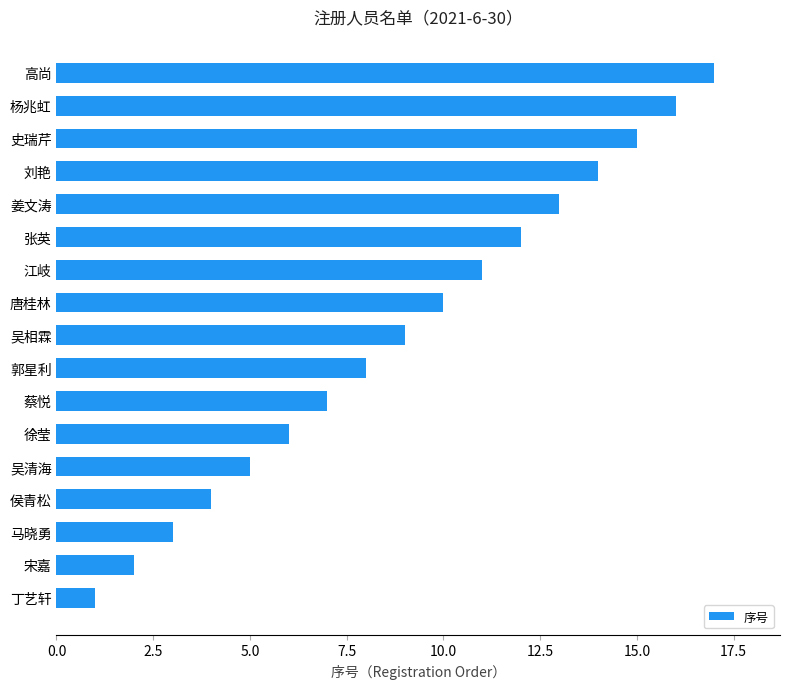

Rank the categories by value from highest to lowest.

高尚, 杨兆虹, 史瑞芹, 刘艳, 姜文涛, 张英, 江岐, 唐桂林, 吴相霖, 郭星利, 蔡悦, 徐莹, 吴清海, 侯青松, 马晓勇, 宋嘉, 丁艺轩